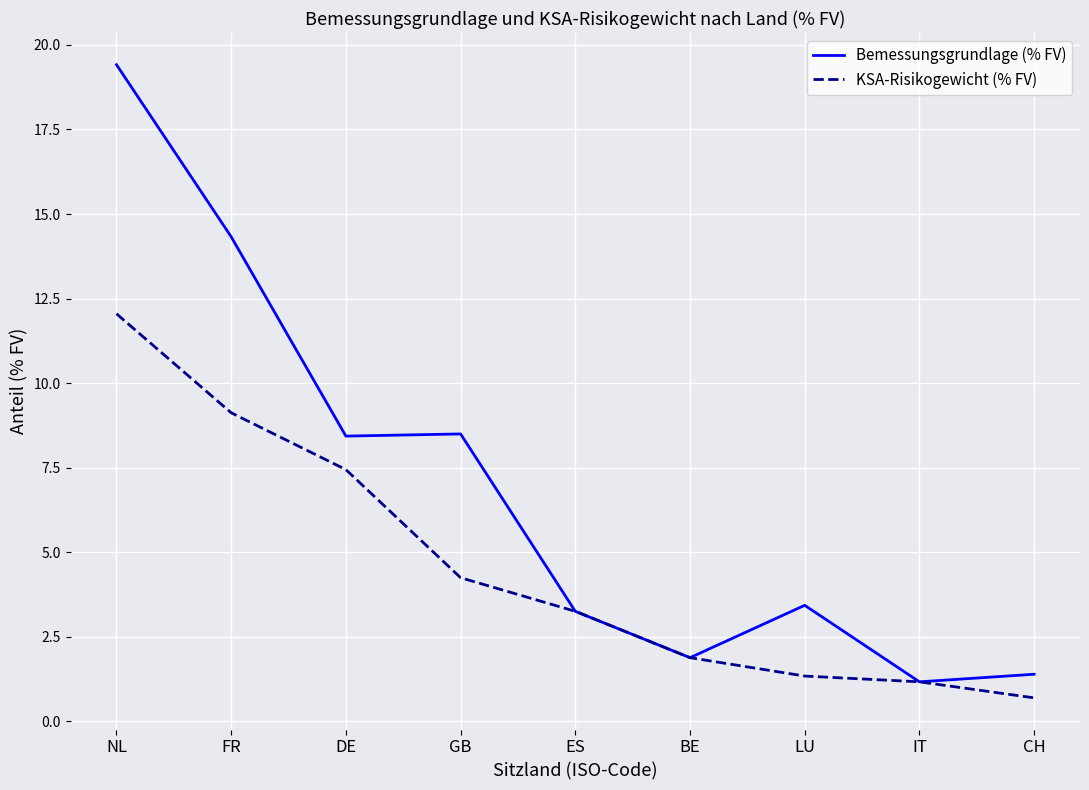

The value of KSA-Risikogewicht (% FV) at FR is 14.5. True or false?

False